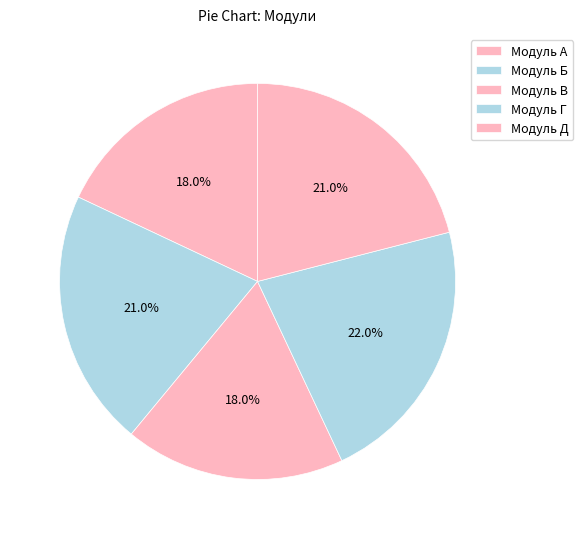

How many segments does this pie chart have?

5